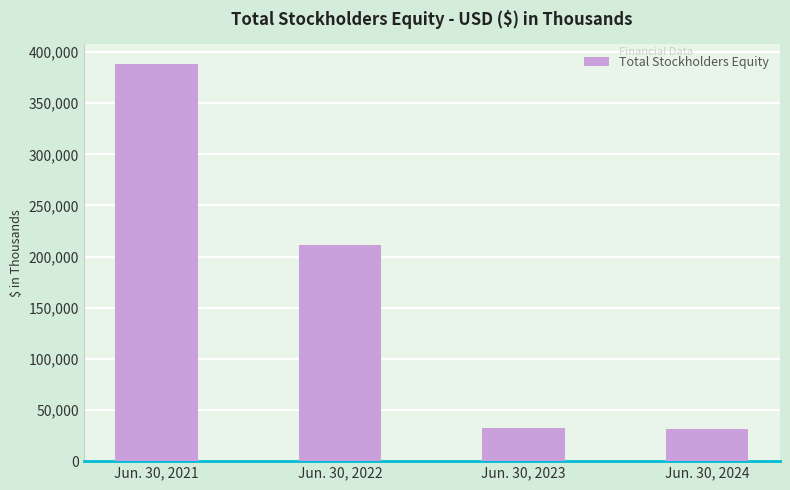

The chart shows a value of 388058 at Jun. 30, 2021. True or false?

True